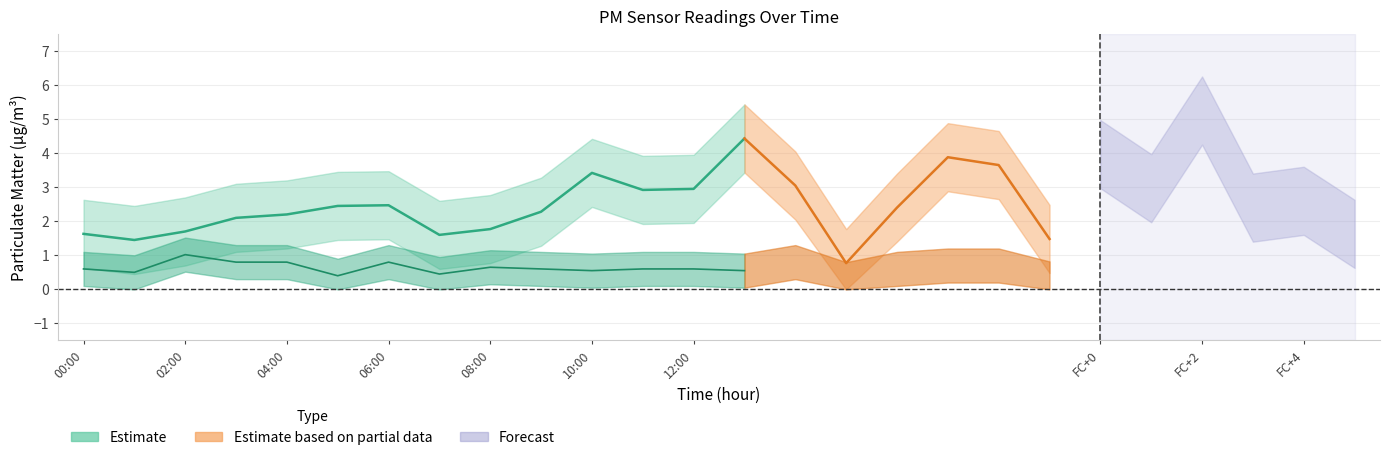

How many values in the P1_upper series exceed 3?

13